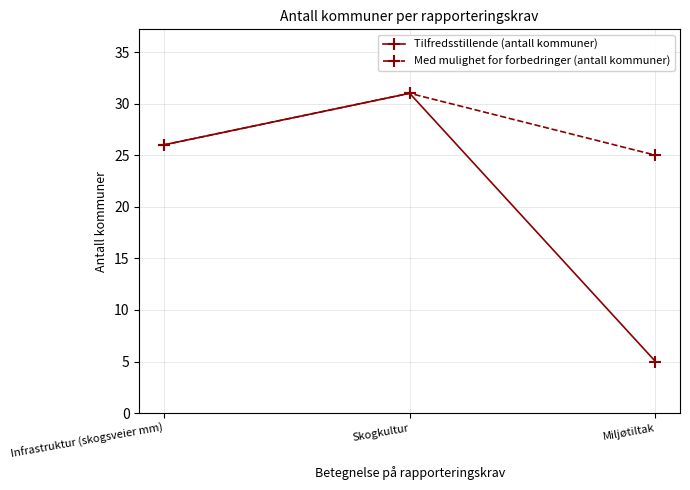

What is the value of the Tilfredsstillende (antall kommuner) point at the 3rd from the left?

5